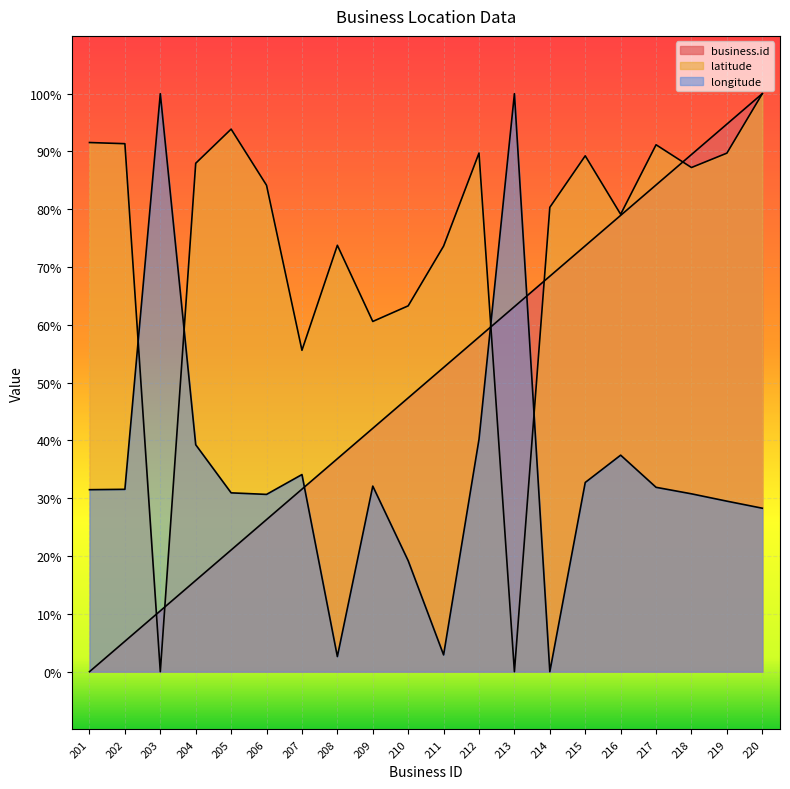

In latitude, how many points are higher than both neighbors (excluding endpoints)?

5